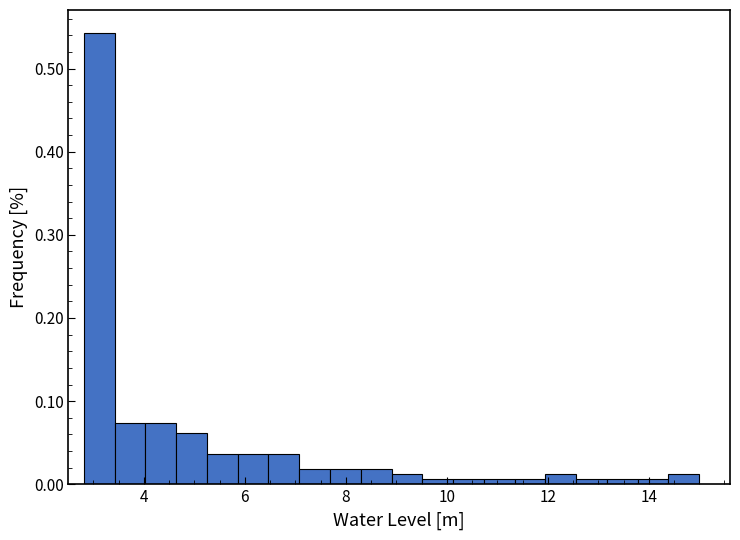

Read against the x-axis, roughly where is the centre of the tallest bar?

3.2